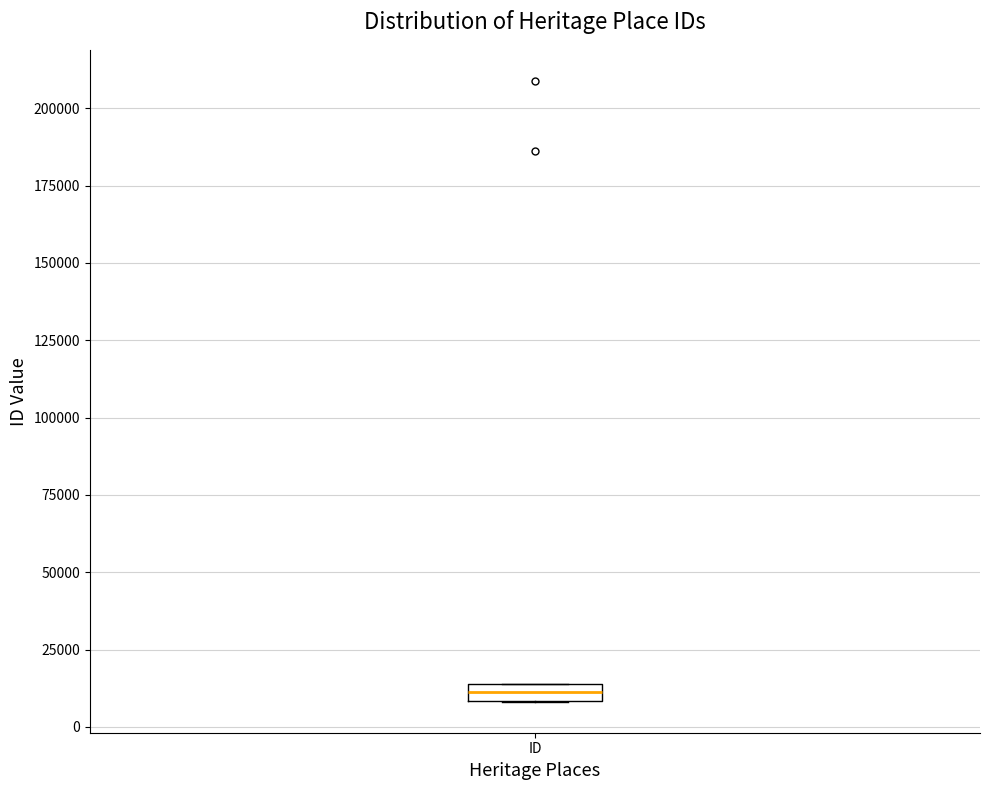

Where is the lower edge of the box for ID on the y-axis? The values are not printed on the chart, so give them approximately, as read against the axis.

10000